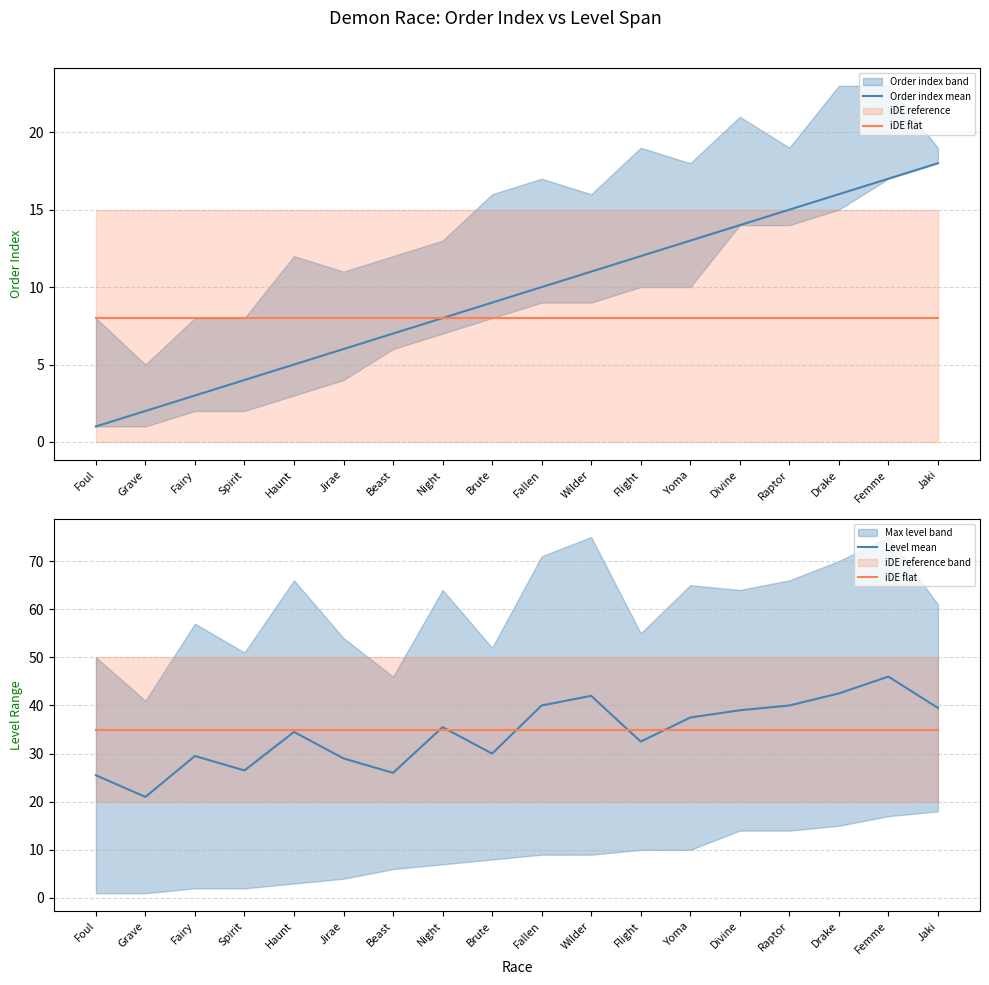

Which category has the lowest value across all series?

Foul